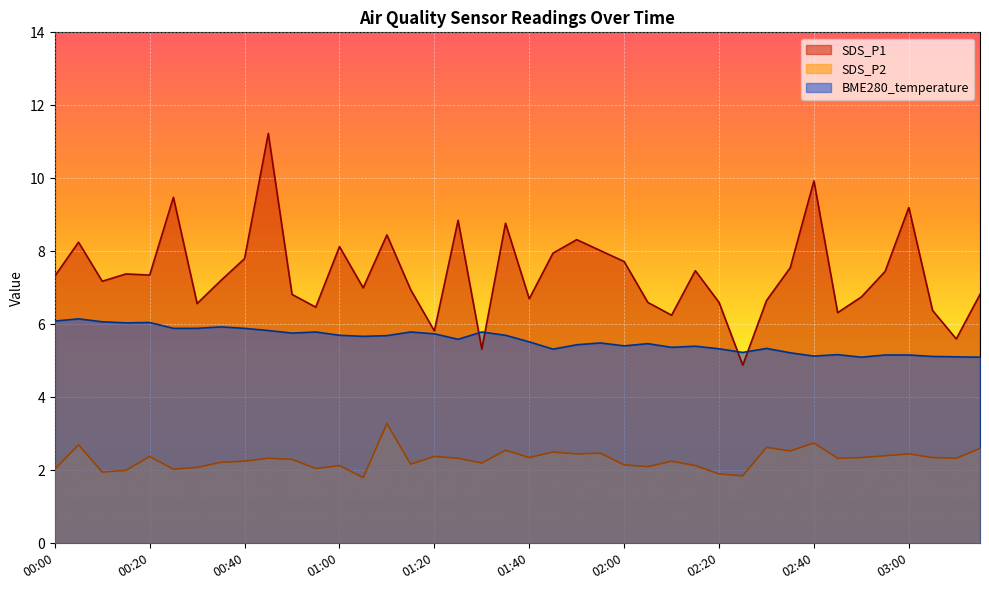

Reading left to right, extract all data points from this chart.

SDS_P1: 00:00=7.3	00:05=8.2	00:10=7.2	00:15=7.4	00:20=7.3	00:25=9.5	00:30=6.6	00:35=7.2	00:40=7.8	00:45=11.2	00:50=6.8	00:55=6.5	01:00=8.1	01:05=7.0	01:10=8.4	01:15=7.0	01:20=5.8	01:25=8.8	01:30=5.3	01:35=8.8	01:40=6.7	01:45=8.0	01:50=8.3	01:55=8.0	02:00=7.7	02:05=6.6	02:10=6.2	02:15=7.5	02:20=6.6	02:25=4.9	02:30=6.7	02:35=7.5	02:40=9.9	02:45=6.3	02:50=6.8	02:55=7.5	03:00=9.2	03:05=6.4	03:10=5.6	03:14=6.8
SDS_P2: 00:00=2.0	00:05=2.7	00:10=1.9	00:15=2.0	00:20=2.4	00:25=2.0	00:30=2.1	00:35=2.2	00:40=2.2	00:45=2.3	00:50=2.3	00:55=2.0	01:00=2.1	01:05=1.8	01:10=3.3	01:15=2.2	01:20=2.4	01:25=2.3	01:30=2.2	01:35=2.5	01:40=2.4	01:45=2.5	01:50=2.5	01:55=2.5	02:00=2.1	02:05=2.1	02:10=2.2	02:15=2.1	02:20=1.9	02:25=1.9	02:30=2.6	02:35=2.5	02:40=2.8	02:45=2.3	02:50=2.4	02:55=2.4	03:00=2.5	03:05=2.4	03:10=2.3	03:14=2.6
BME280_temperature: 00:00=6.1	00:05=6.2	00:10=6.1	00:15=6.0	00:20=6.0	00:25=5.9	00:30=5.9	00:35=5.9	00:40=5.9	00:45=5.8	00:50=5.8	00:55=5.8	01:00=5.7	01:05=5.7	01:10=5.7	01:15=5.8	01:20=5.7	01:25=5.6	01:30=5.8	01:35=5.7	01:40=5.5	01:45=5.3	01:50=5.4	01:55=5.5	02:00=5.4	02:05=5.5	02:10=5.4	02:15=5.4	02:20=5.3	02:25=5.2	02:30=5.3	02:35=5.2	02:40=5.1	02:45=5.2	02:50=5.1	02:55=5.2	03:00=5.2	03:05=5.1	03:10=5.1	03:14=5.1